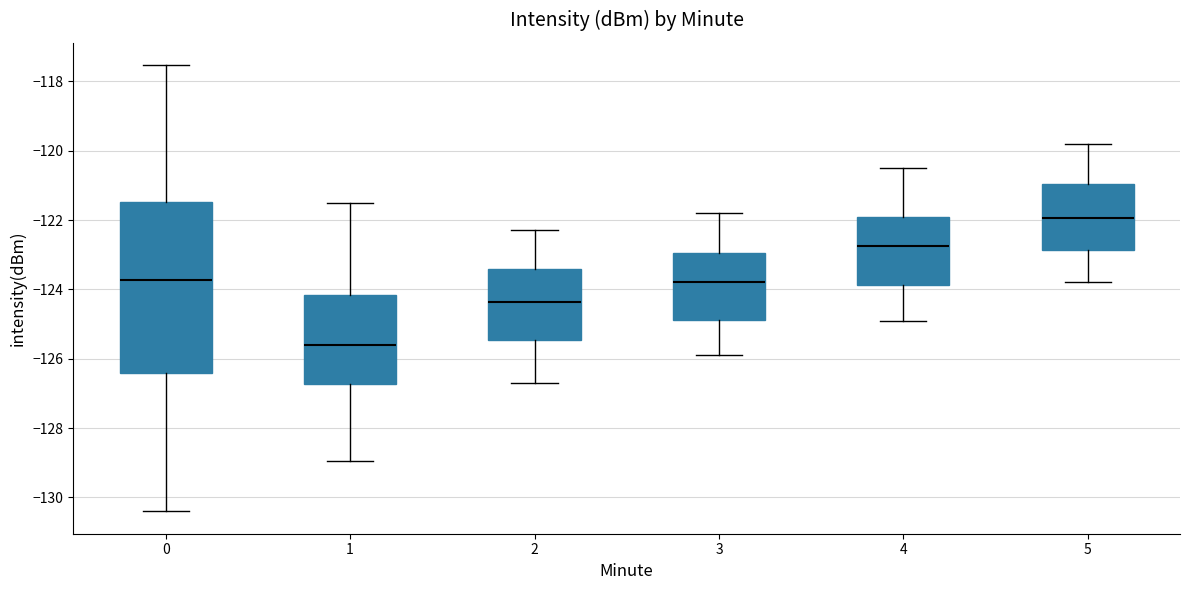

Reading left to right, read every box against the y-axis: the position of its median line, the range the box covers, and the ends of its whiskers. The values are not printed on the chart, so give them approximately, as read against the axis.

0: median -123.8, box -126.4 to -121.4, whiskers -130.4 to -117.6
1: median -125.6, box -126.8 to -124.2, whiskers -129.0 to -121.4
2: median -124.4, box -125.4 to -123.4, whiskers -126.6 to -122.2
3: median -123.8, box -124.8 to -123.0, whiskers -125.8 to -121.8
4: median -122.8, box -123.8 to -122.0, whiskers -124.8 to -120.4
5: median -122.0, box -122.8 to -121.0, whiskers -123.8 to -119.8